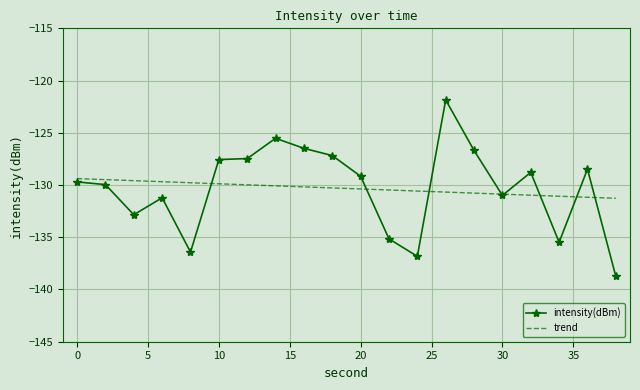

Rank the series by their maximum value, from lowest to highest.

trend, intensity(dBm)